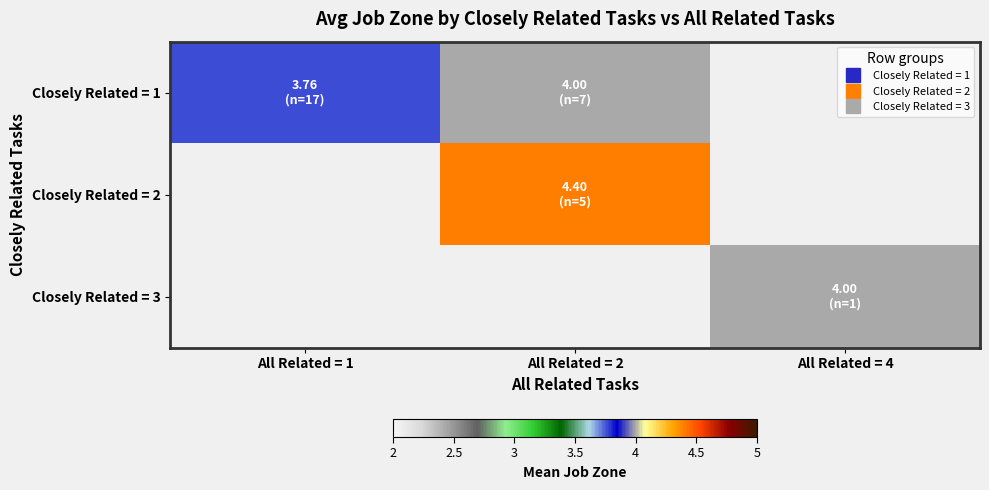

True or false: Closely Related = 1 has a value of 1.1 at All Related = 1.

False